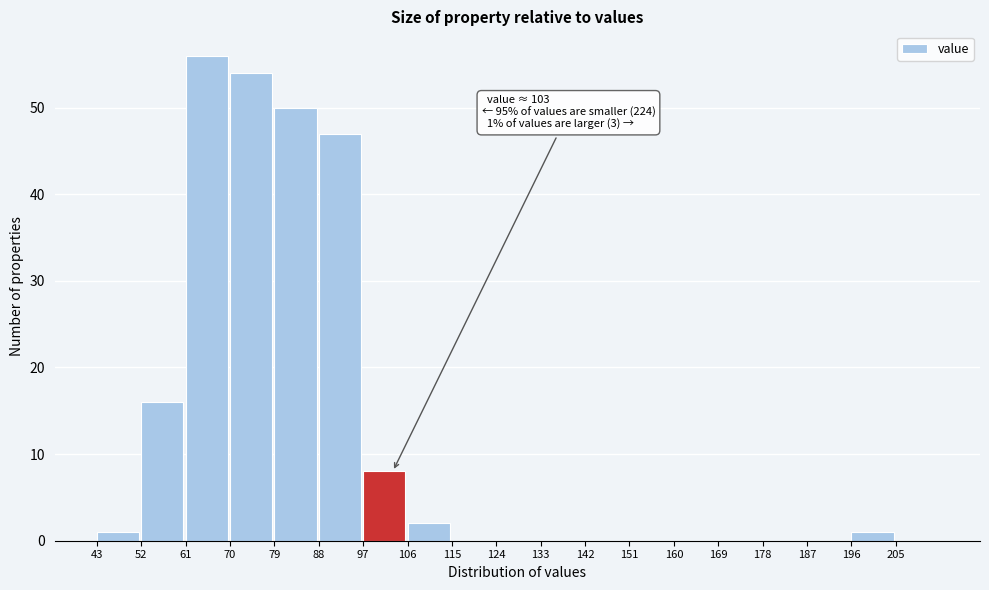

Over which range of the x-axis is the bar tallest?

61 to 70